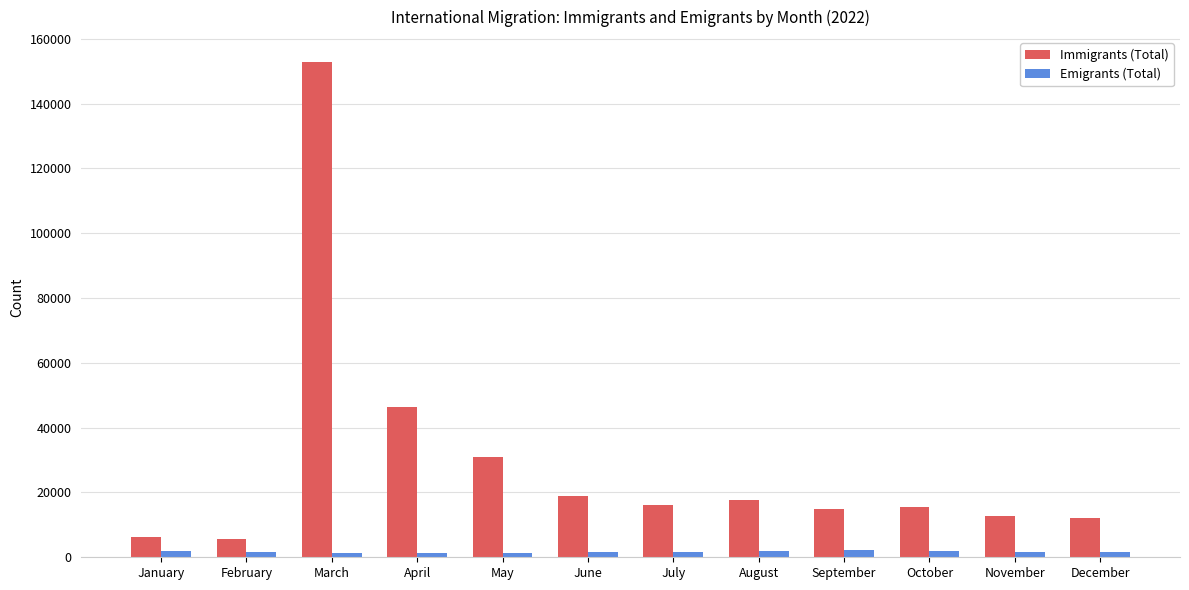

The value of Immigrants (Total) at April is 73913. True or false?

False